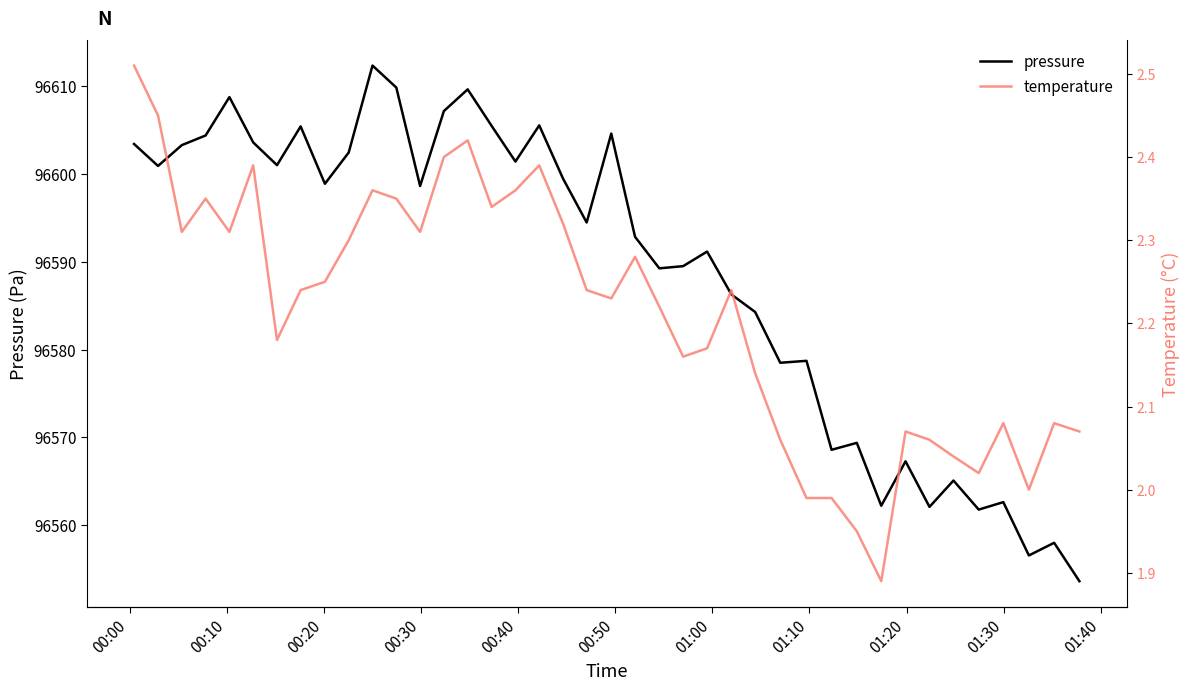

How many lines are shown in the chart?

2